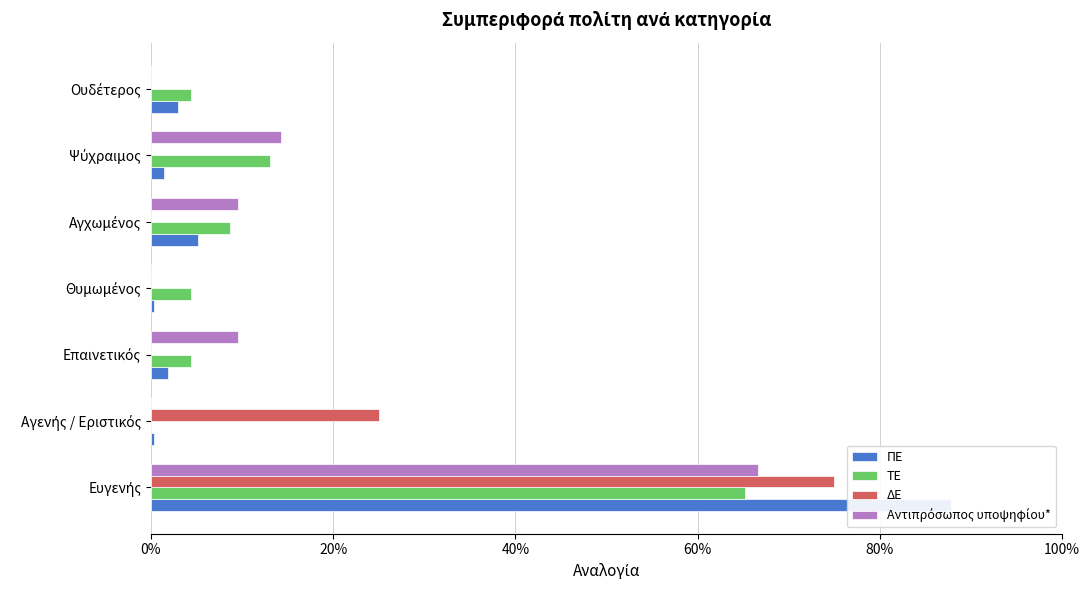

Count the number of categories in the chart.

7